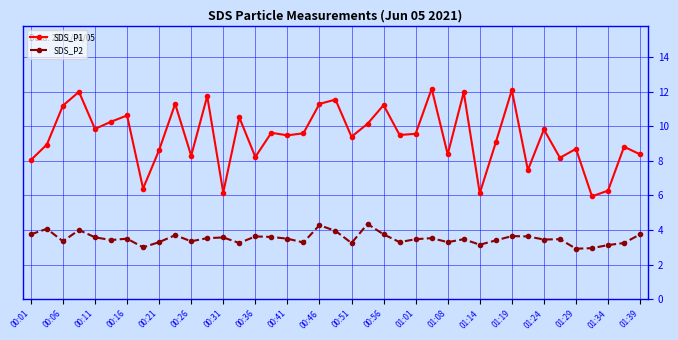

What is the value of the SDS_P2 point at the 17th from the left?

3.5